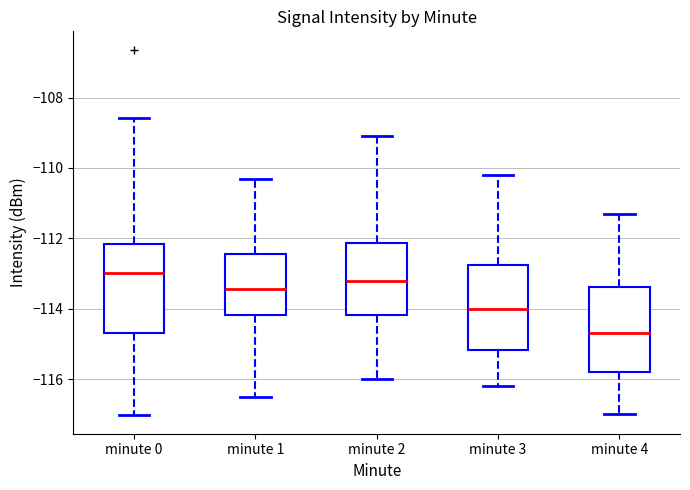

Reading left to right, transcribe this box plot: for each box, give where its median line is, the range the box spans, and where its two whiskers end, as read against the y-axis. The values are not printed on the chart, so give them approximately, as read against the axis.

minute 0: median -113.0, box -114.8 to -112.2, whiskers -117.0 to -108.6
minute 1: median -113.4, box -114.2 to -112.4, whiskers -116.6 to -110.4
minute 2: median -113.2, box -114.2 to -112.2, whiskers -116.0 to -109.0
minute 3: median -114.0, box -115.2 to -112.8, whiskers -116.2 to -110.2
minute 4: median -114.6, box -115.8 to -113.4, whiskers -117.0 to -111.2